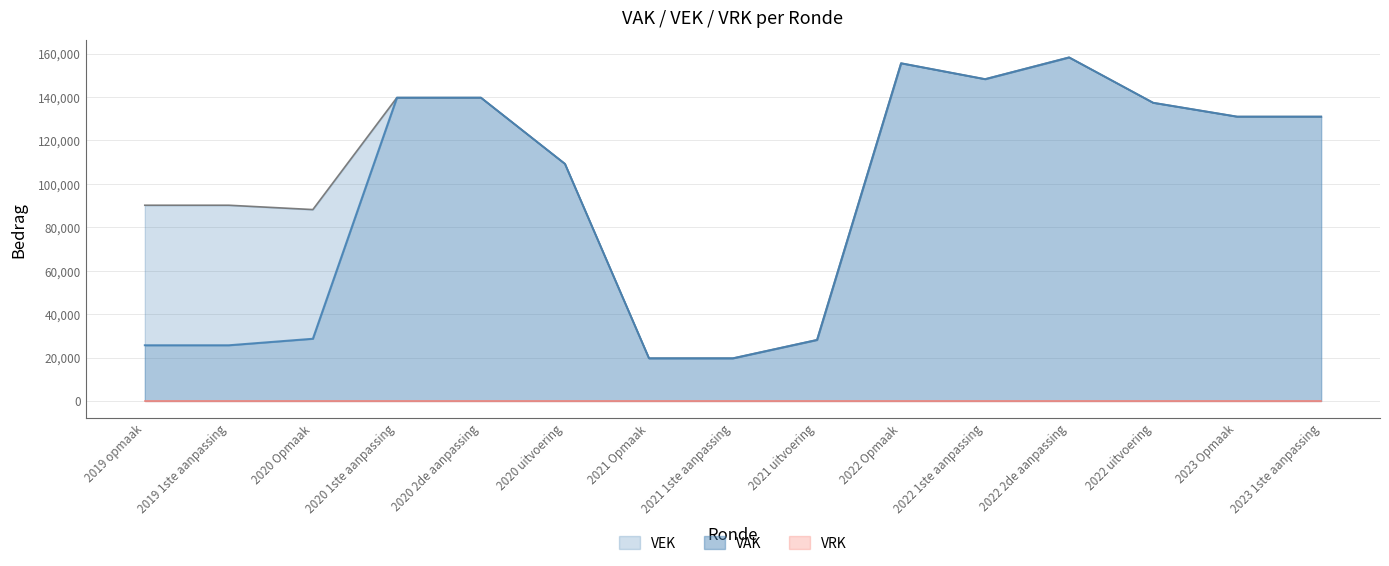

What is the highest value of the VEK series?

158284